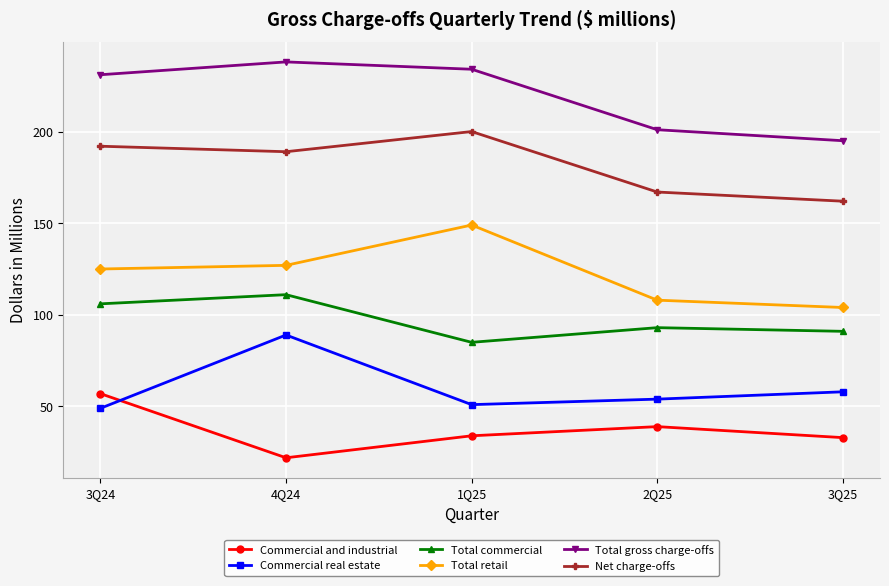

Reading left to right, list all the values displayed in this chart.

Commercial and industrial: 57	22	34	39	33
Commercial real estate: 49	89	51	54	58
Total commercial: 106	111	85	93	91
Total retail: 125	127	149	108	104
Total gross charge-offs: 231	238	234	201	195
Net charge-offs: 192	189	200	167	162